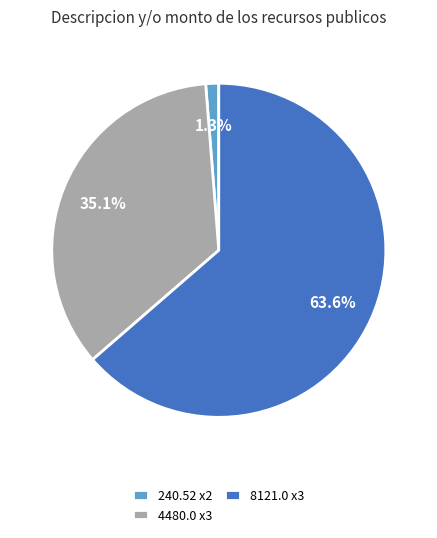

Which has a higher value, 240.52 x2 or 8121.0 x3?

8121.0 x3